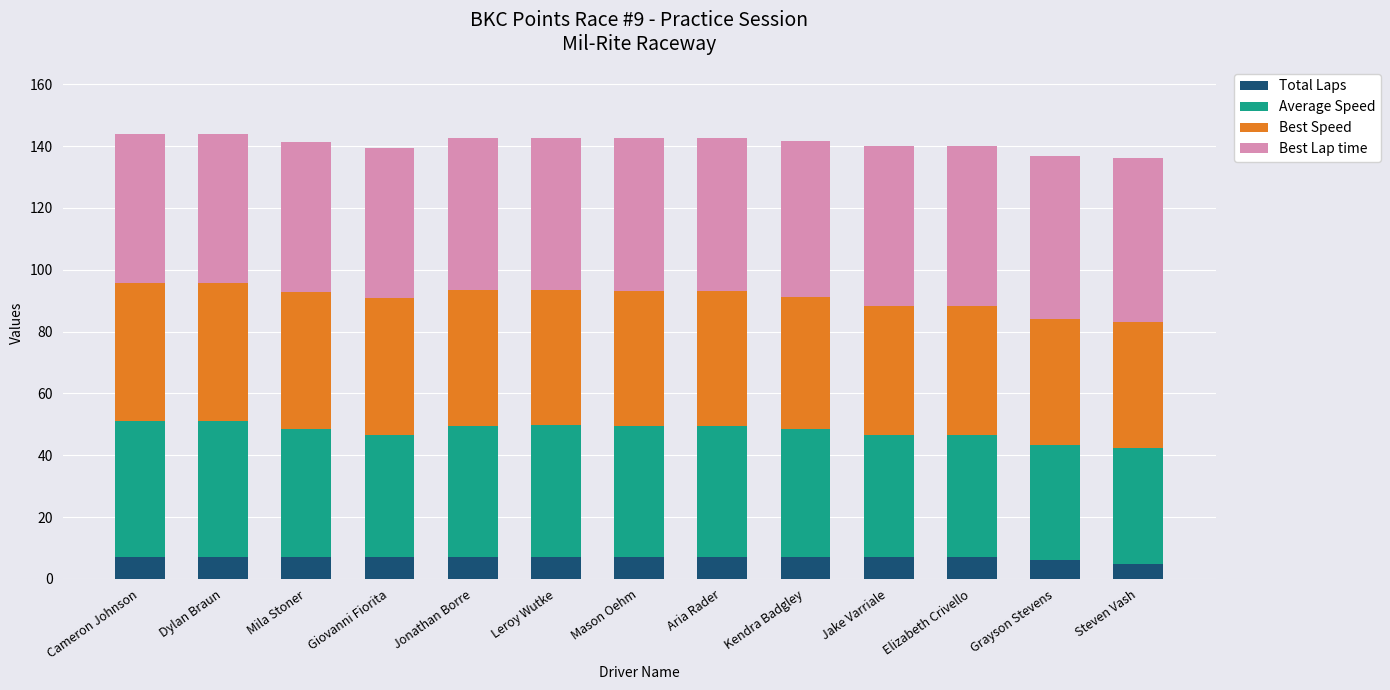

Does the chart contain any negative values?

No